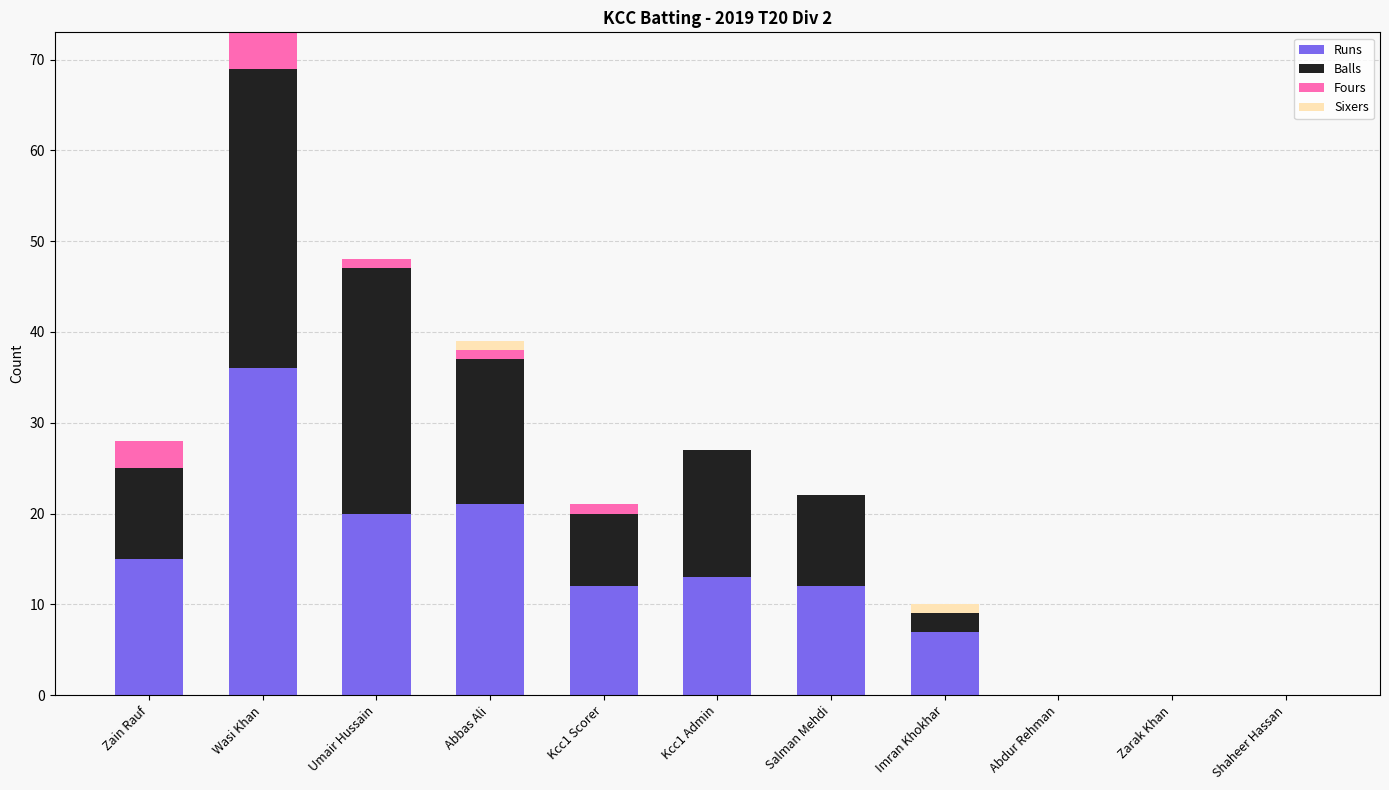

The Runs series shows 0 at Zarak Khan. True or false?

True